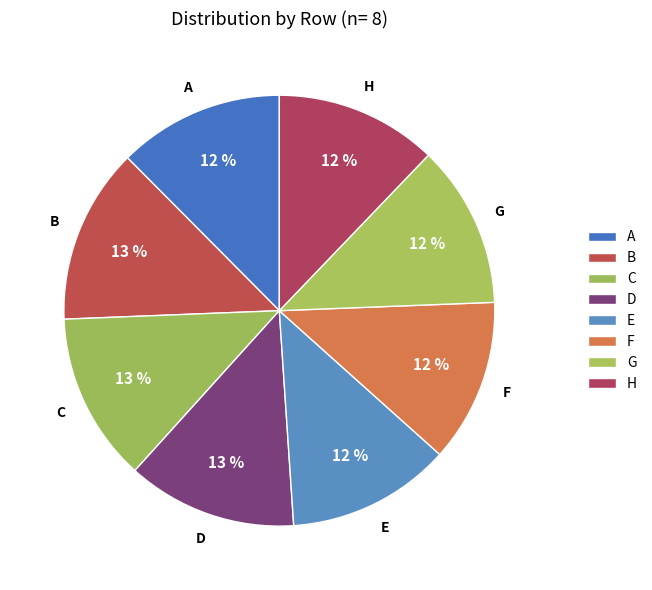

Is the sum of G and B greater than half?

No